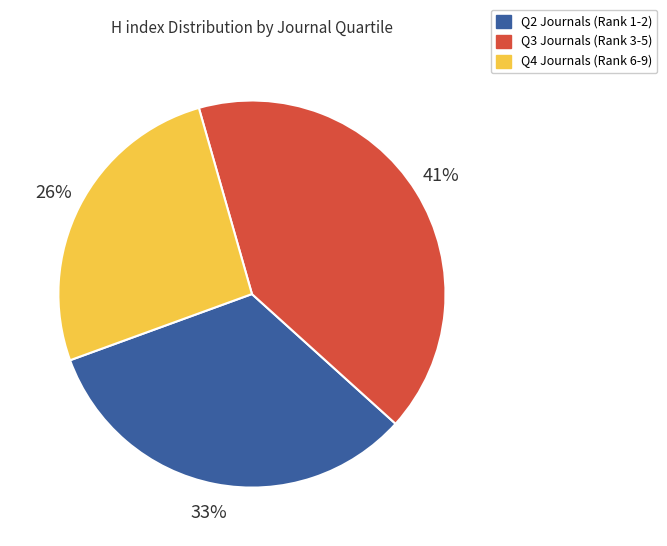

To the nearest percent, what is the average slice percentage?

33%